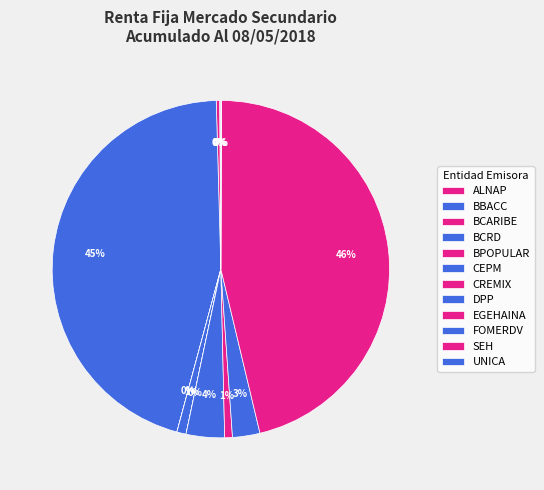

Does FOMERDV account for over 50% of the chart?

No